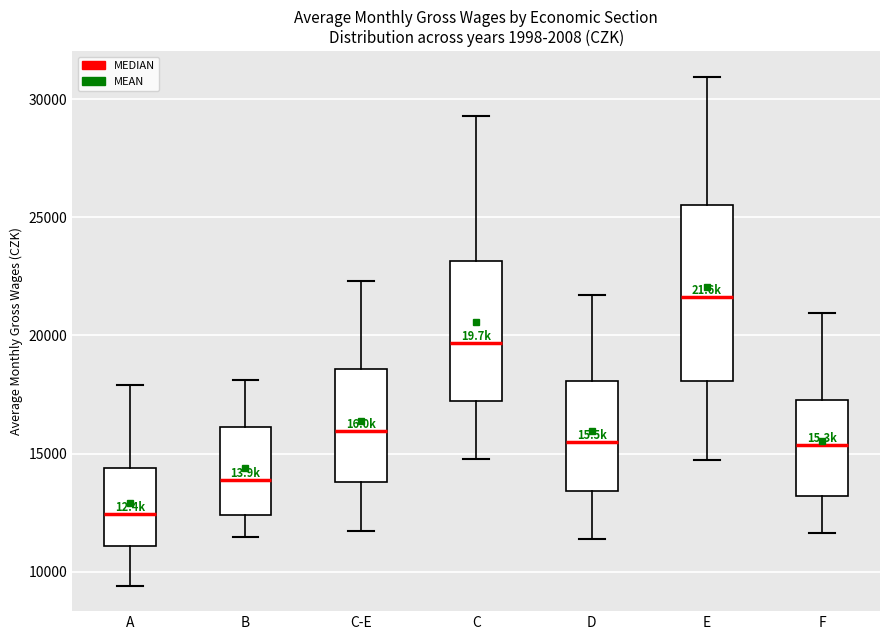

Reading left to right, transcribe this box plot: for each box, give where its median line is, the range the box spans, and where its two whiskers end, as read against the y-axis. The values are not printed on the chart, so give them approximately, as read against the axis.

A: median 12500, box 11000 to 14500, whiskers 9500 to 18000
B: median 14000, box 12500 to 16000, whiskers 11500 to 18000
C-E: median 16000, box 14000 to 18500, whiskers 11500 to 22500
C: median 19500, box 17000 to 23000, whiskers 15000 to 29500
D: median 15500, box 13500 to 18000, whiskers 11500 to 21500
E: median 21500, box 18000 to 25500, whiskers 14500 to 31000
F: median 15500, box 13000 to 17500, whiskers 11500 to 21000